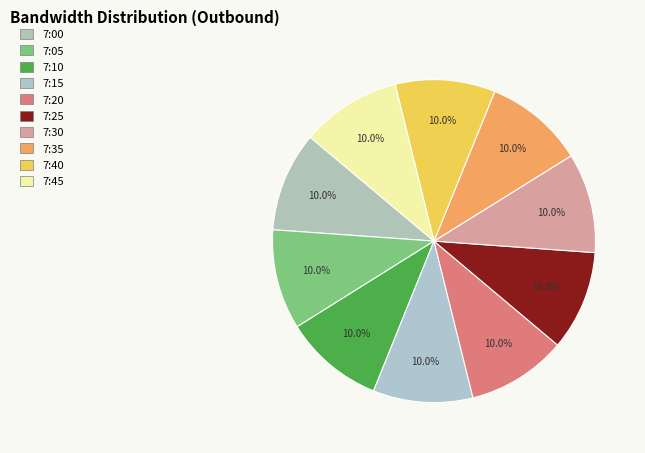

True or false: 7:10 accounts for 10% of the total.

True